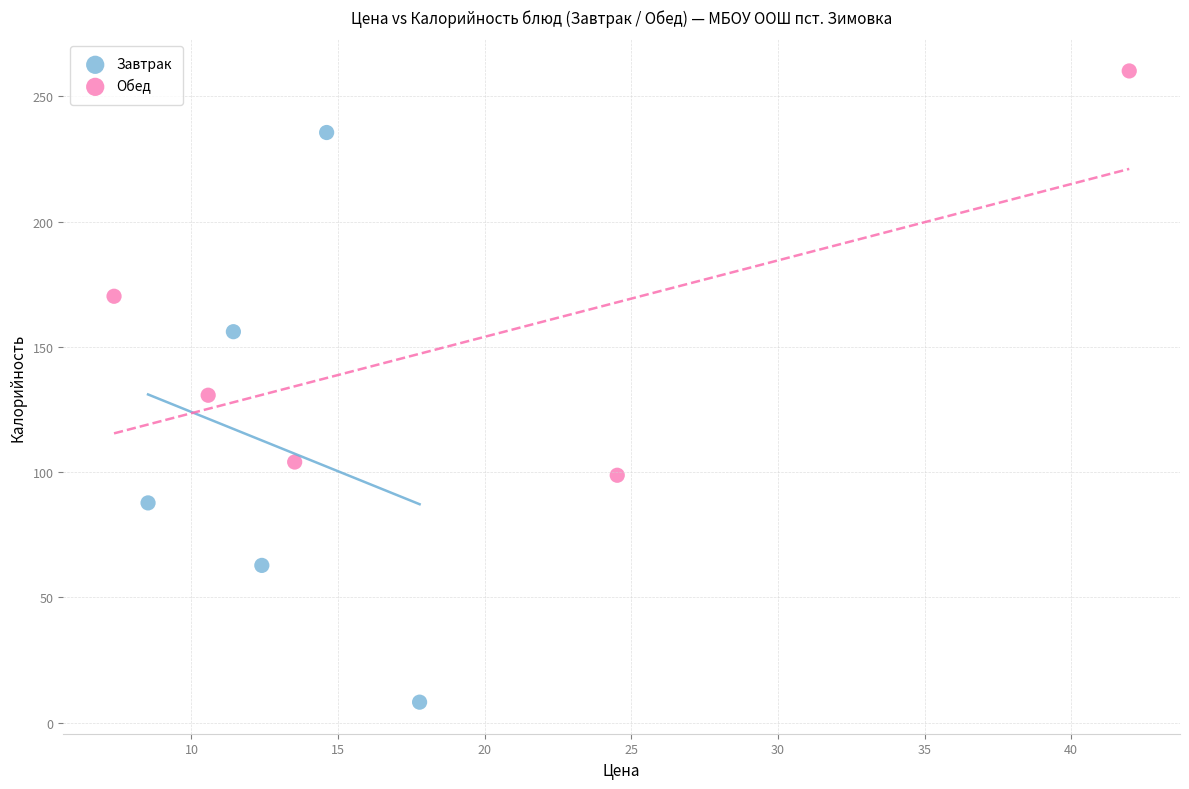

Which series has the largest Y range (max minus min)?

Завтрак